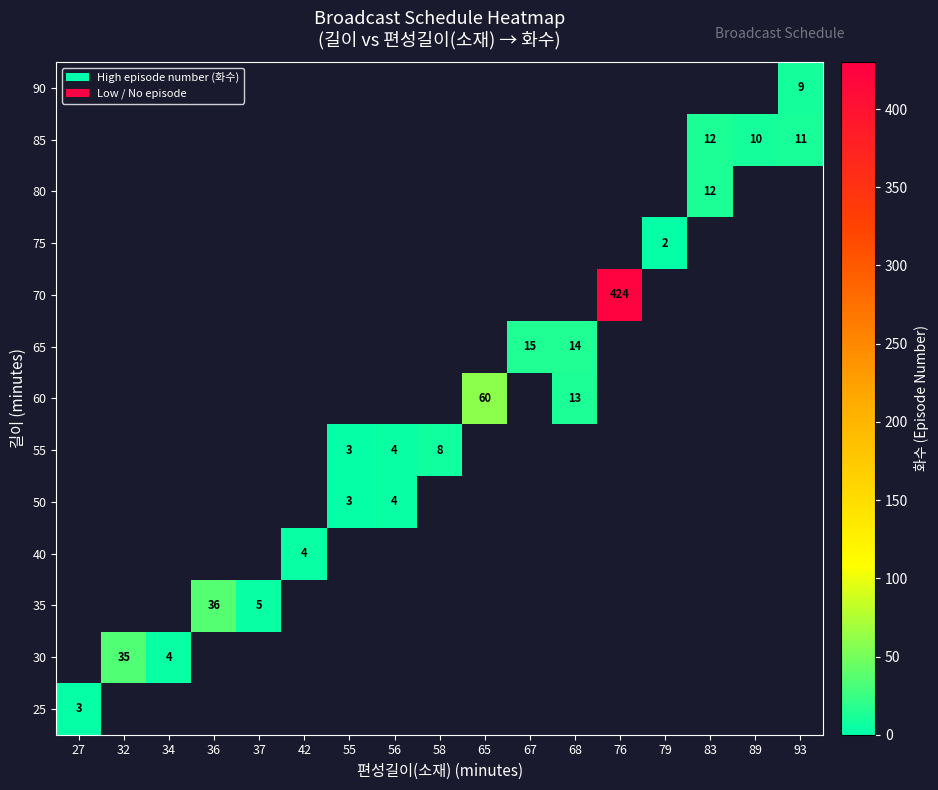

Is the value of 55 at 79 greater than the value of 85 at 36?

No